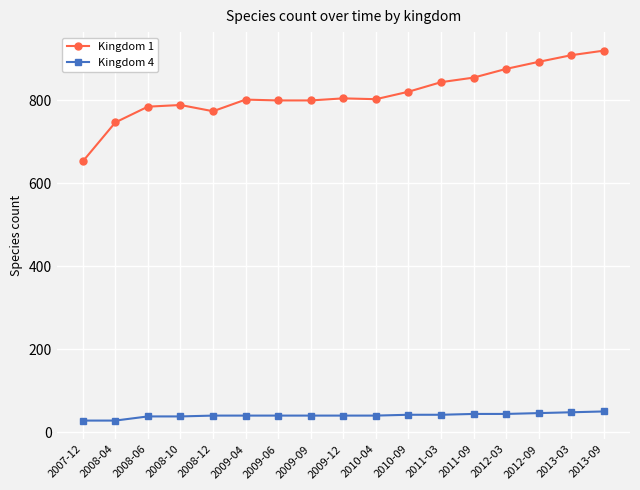

What is the label of the 14th point from the right?

2008-10